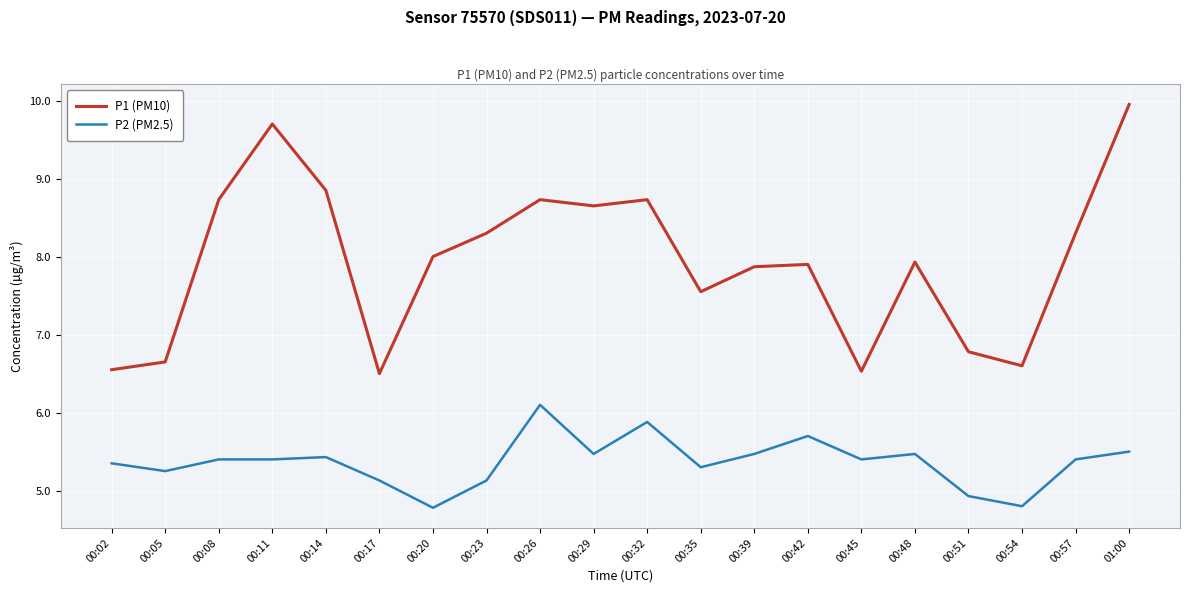

Which series changed the most between 00:14 and 00:29?

P1 (PM10)